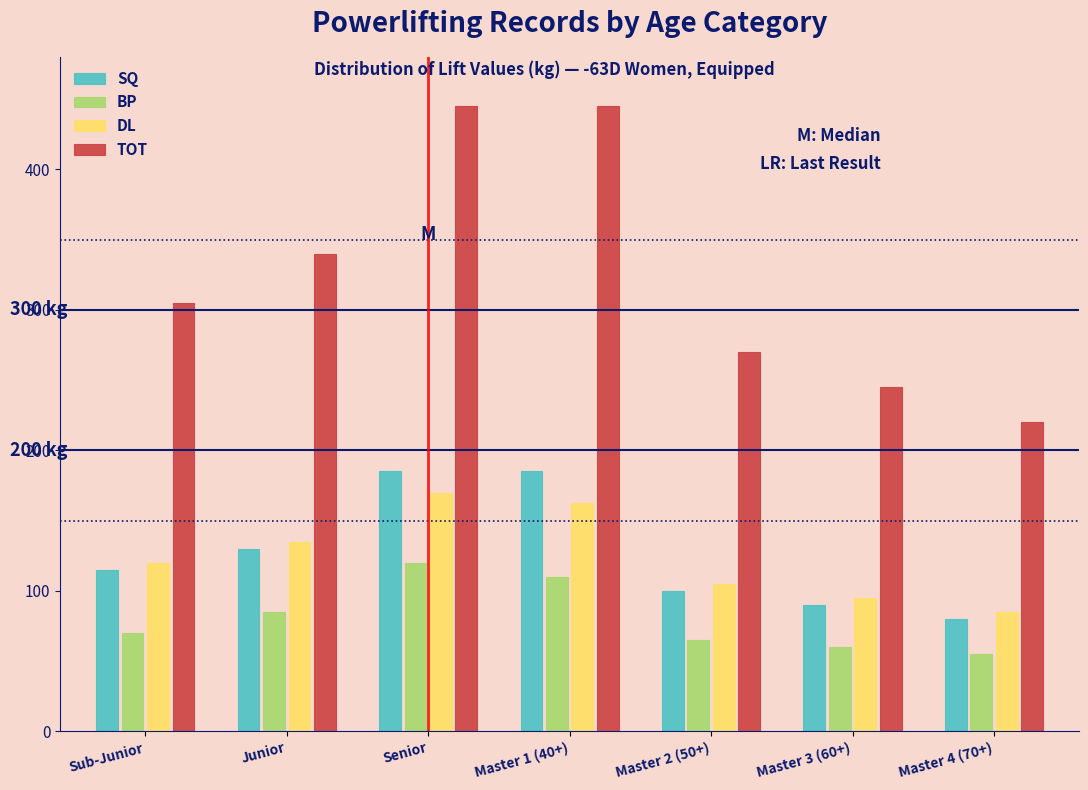

Reading left to right, extract all data points from this chart.

SQ: 115.0	130.0	185.0	185.0	100.0	90.0	80.0
BP: 70.0	85.0	120.0	110.0	65.0	60.0	55.0
DL: 120.0	135.0	170.0	162.5	105.0	95.0	85.0
TOT: 305.0	340.0	445.0	445.0	270.0	245.0	220.0